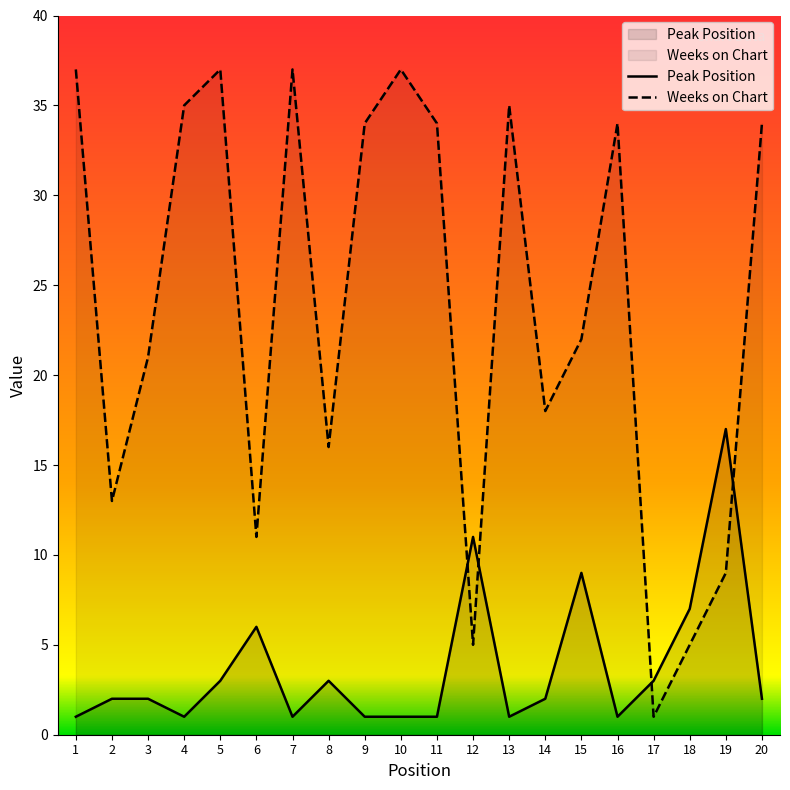

Where do Weeks on Chart and Peak Position first cross each other?

11 and 12